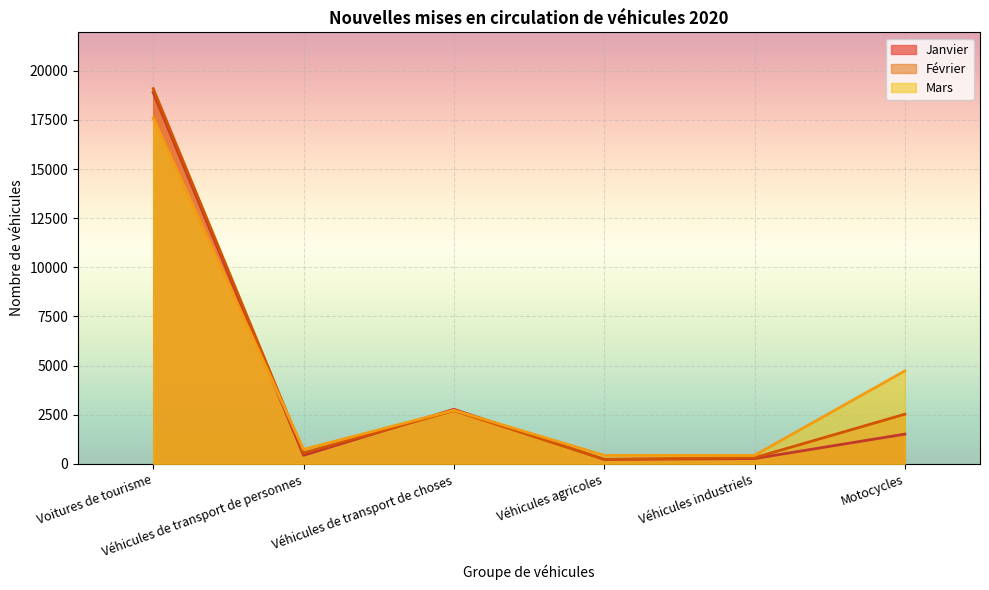

What is the difference between the second highest and second lowest values in the Février series?

2399